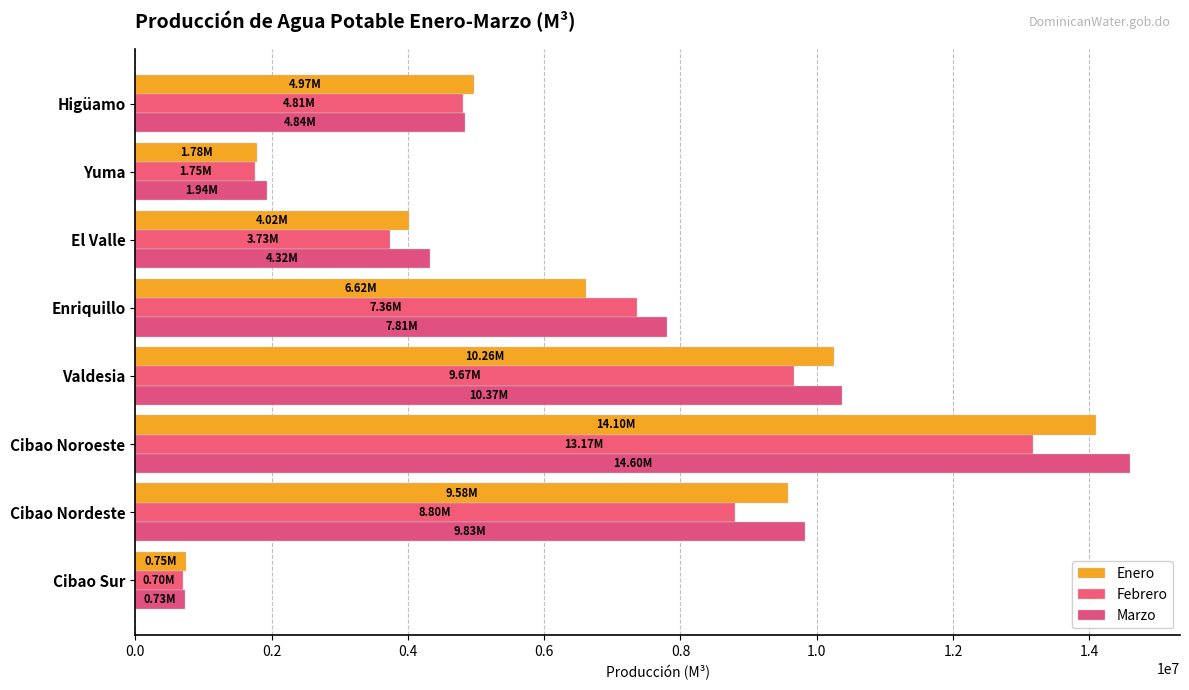

What is the value of the Febrero bar at the 5th from the left?

7363608.3